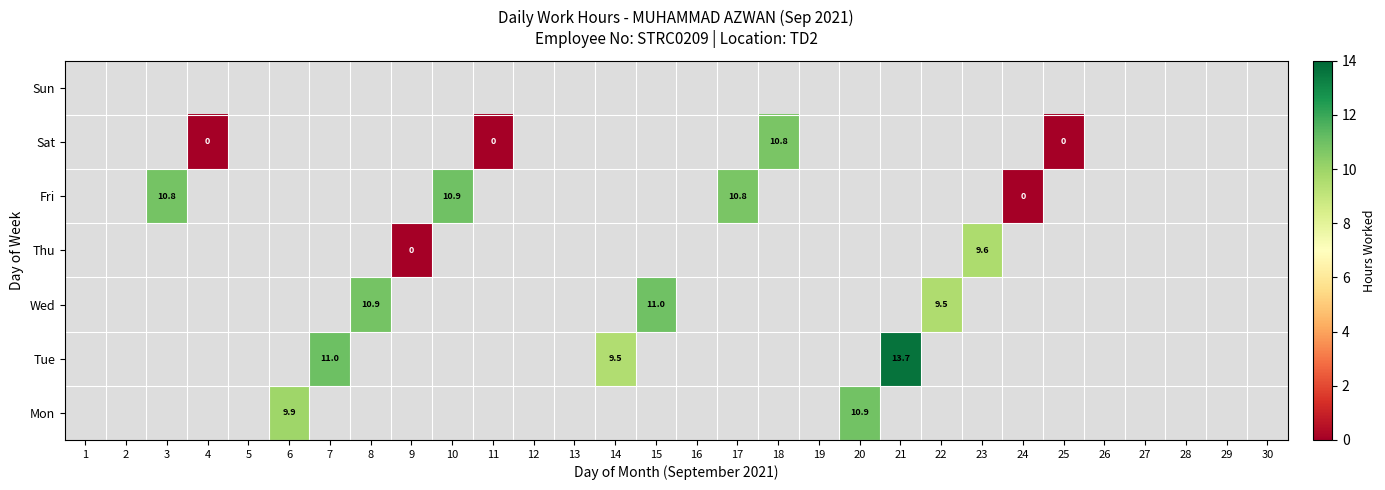

Which has a higher value, 19 or 9?

9